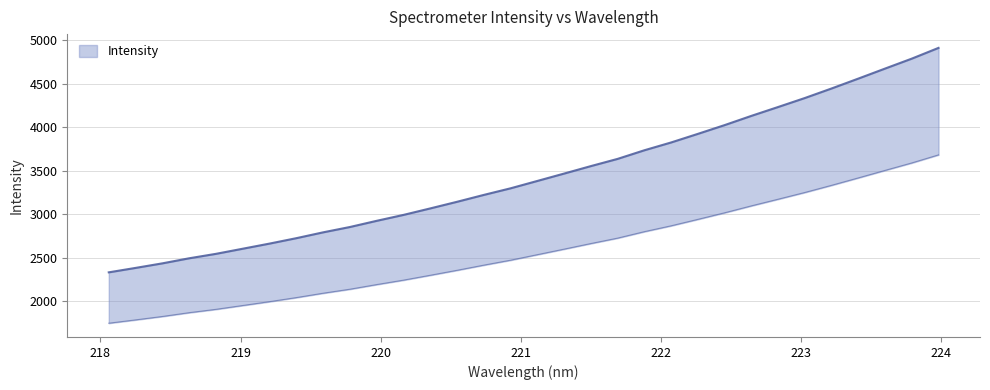

The chart shows a value of 4674.1 at 221.3083. True or false?

False